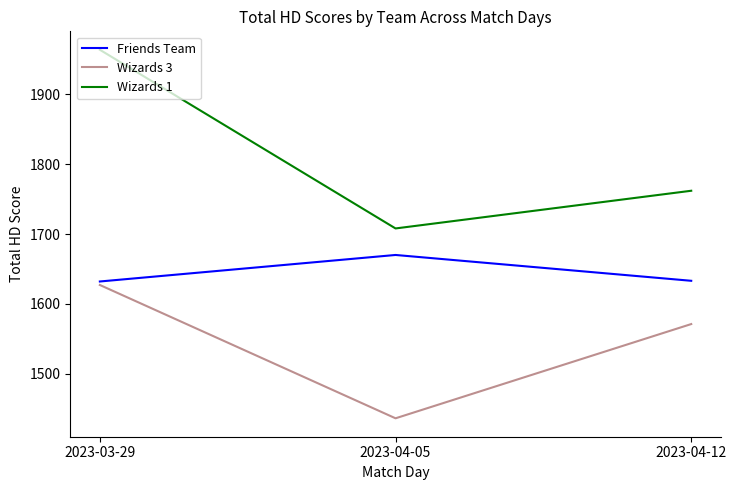

Between 2023-03-29 and 2023-04-12, which series saw the biggest shift?

Wizards 1